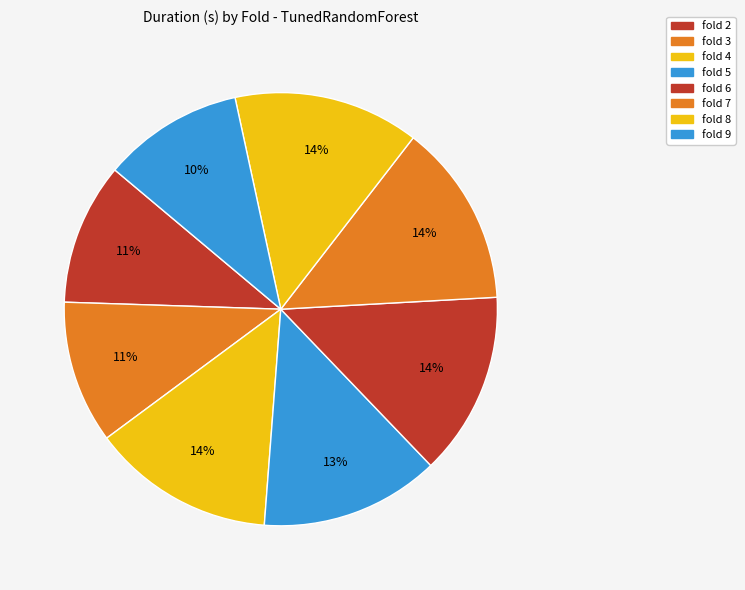

Count the number of slices in the pie.

8